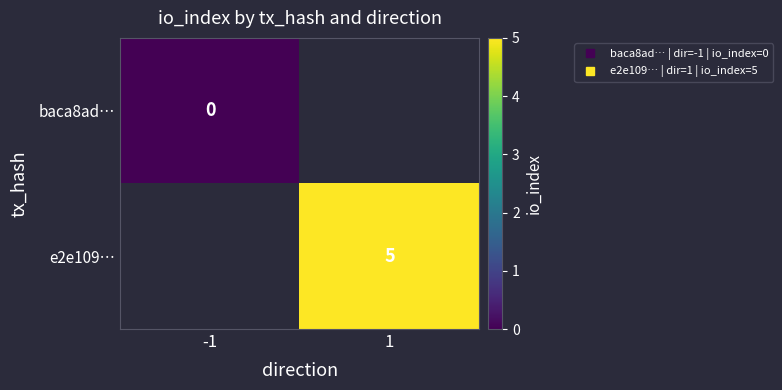

The value of e2e109… at 1 is 5.0. True or false?

True